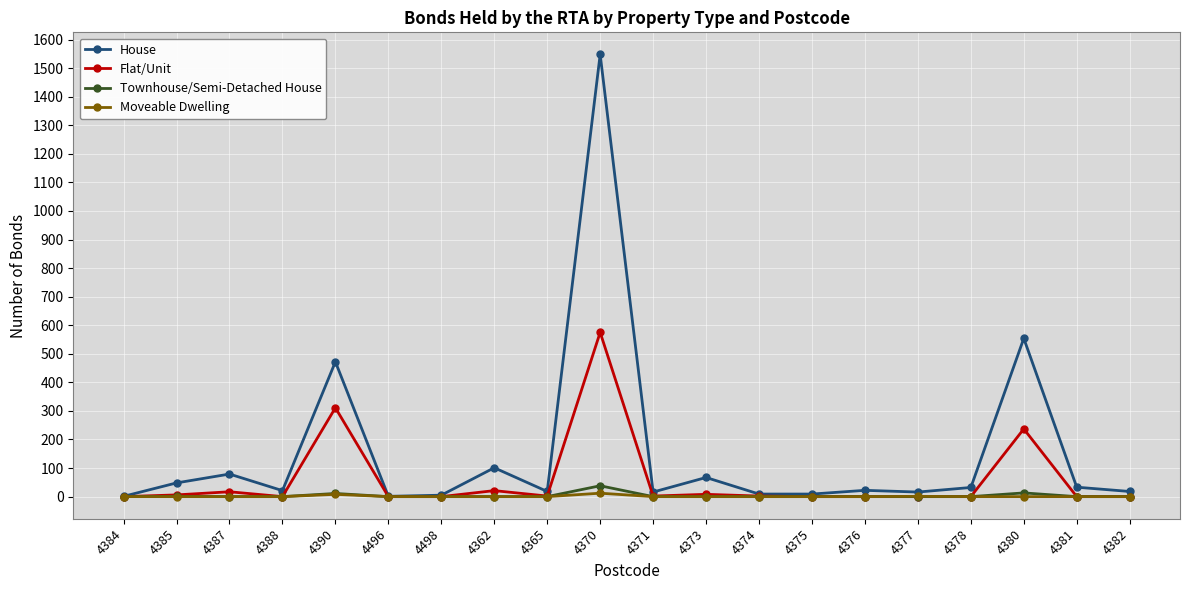

How many categories are shown in the chart?

20